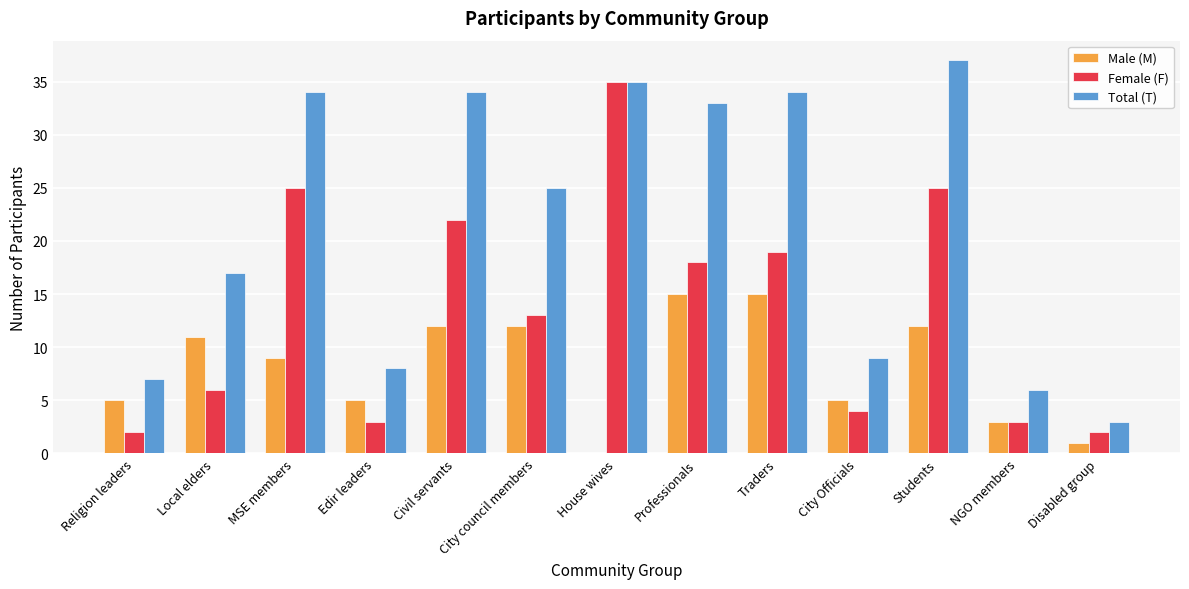

What is the approximate value of Male (M) at City Officials, to the nearest 5?

5